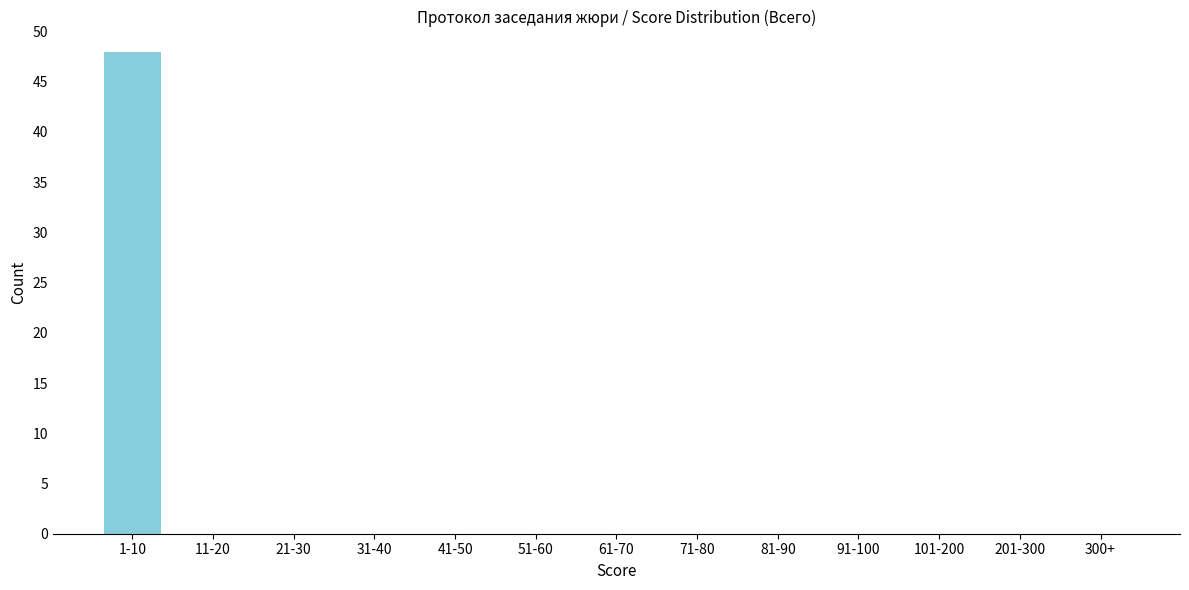

Reading left to right, what are all the values shown in this chart?

1-10=48	11-20=0	21-30=0	31-40=0	41-50=0	51-60=0	61-70=0	71-80=0	81-90=0	91-100=0	101-200=0	201-300=0	300+=0